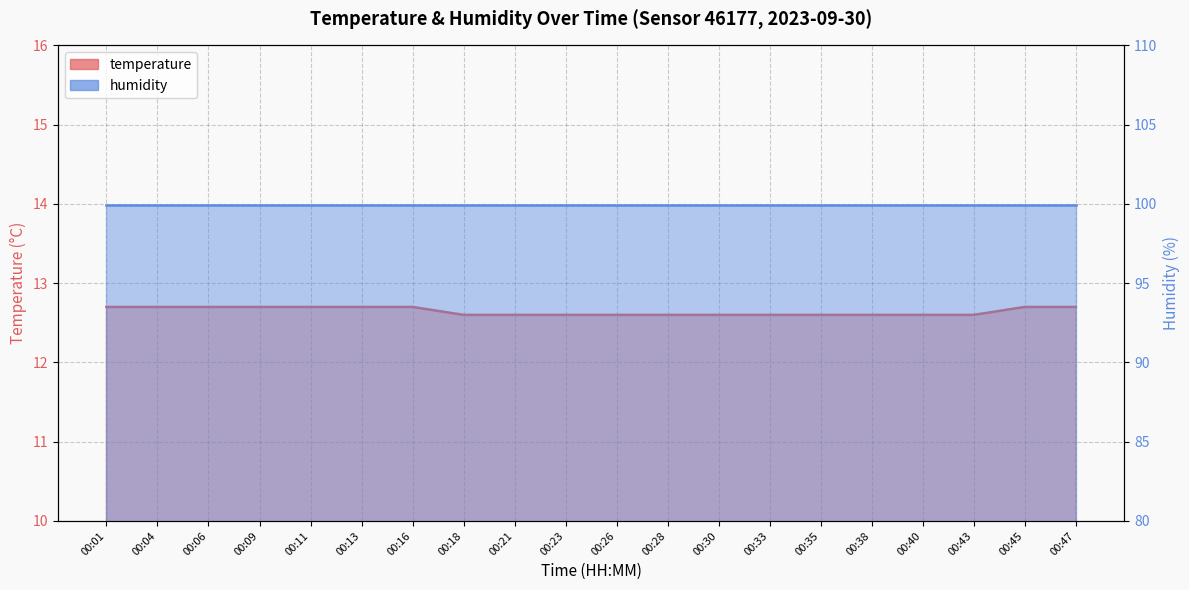

What is the average value?

12.6